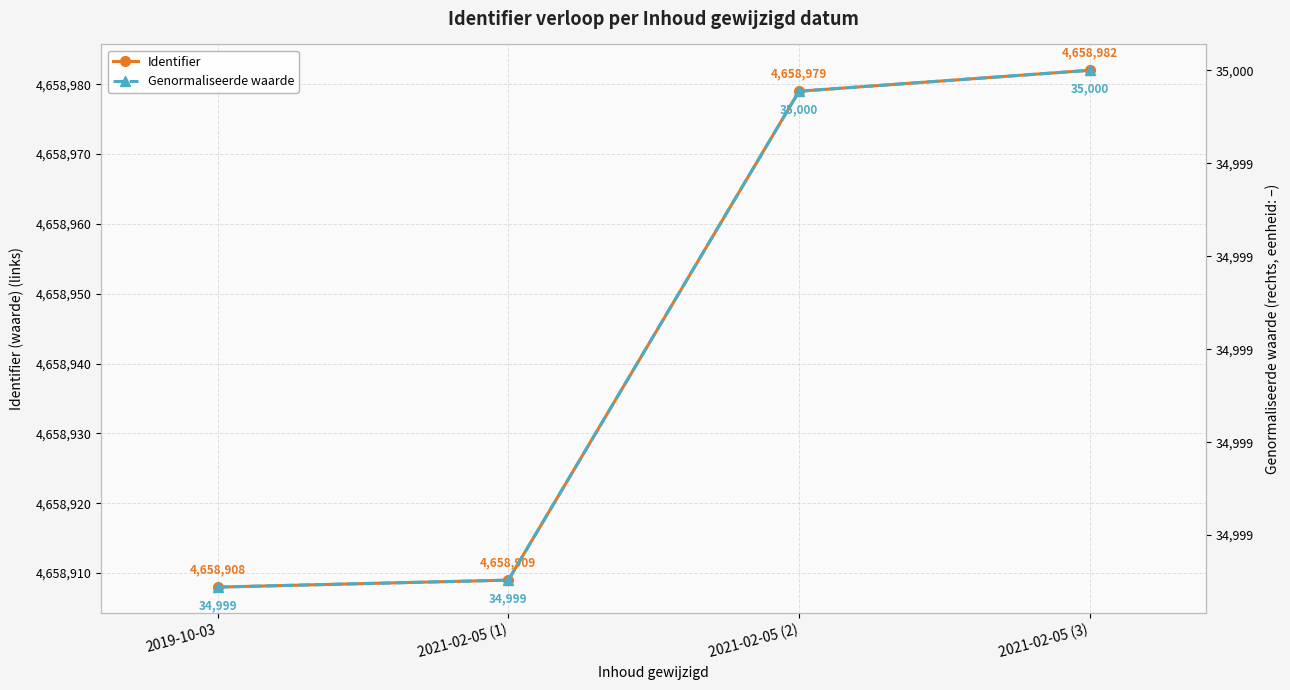

True or false: Genormaliseerde waarde and Identifier cross at least once.

False